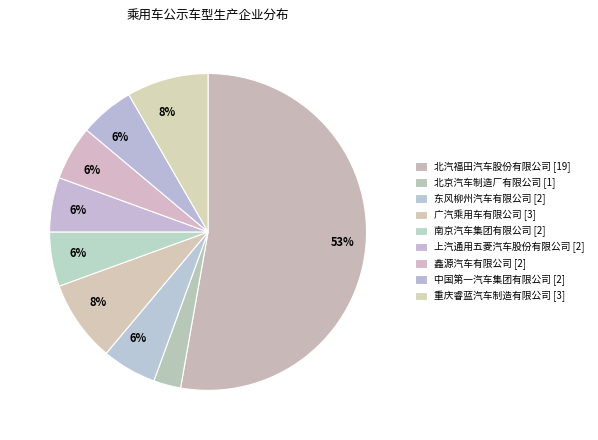

How many segments does this pie chart have?

9